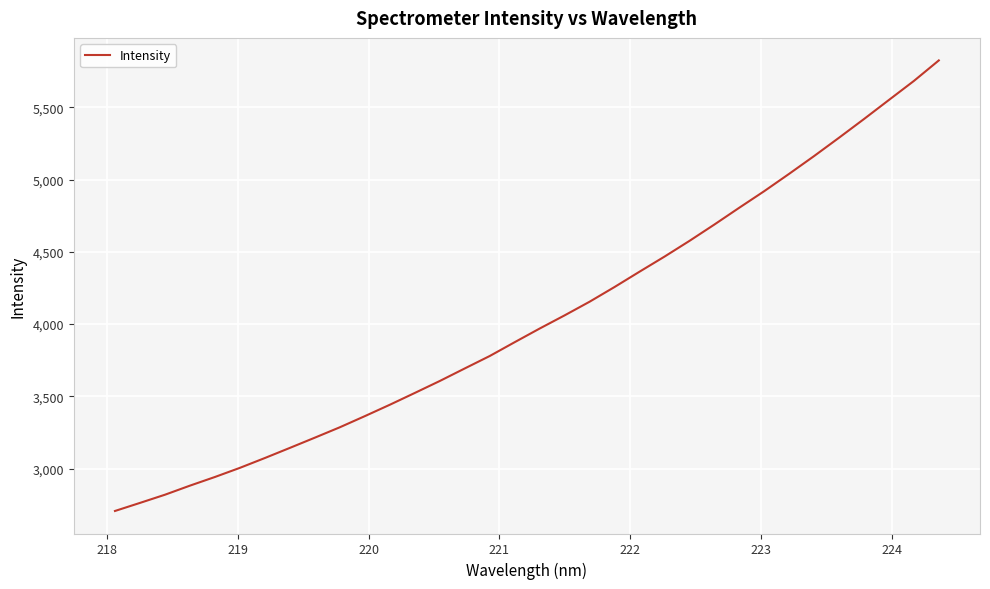

What is the maximum value shown in the chart?

5824.9